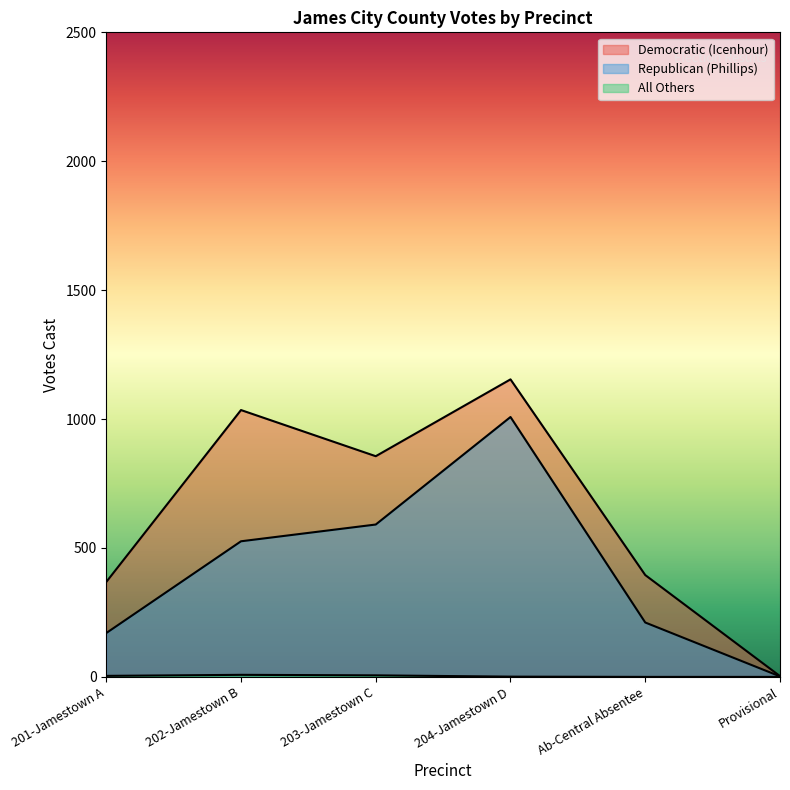

Rank the series at 203-Jamestown C from lowest to highest value.

All Others, Republican (Phillips), Democratic (Icenhour)